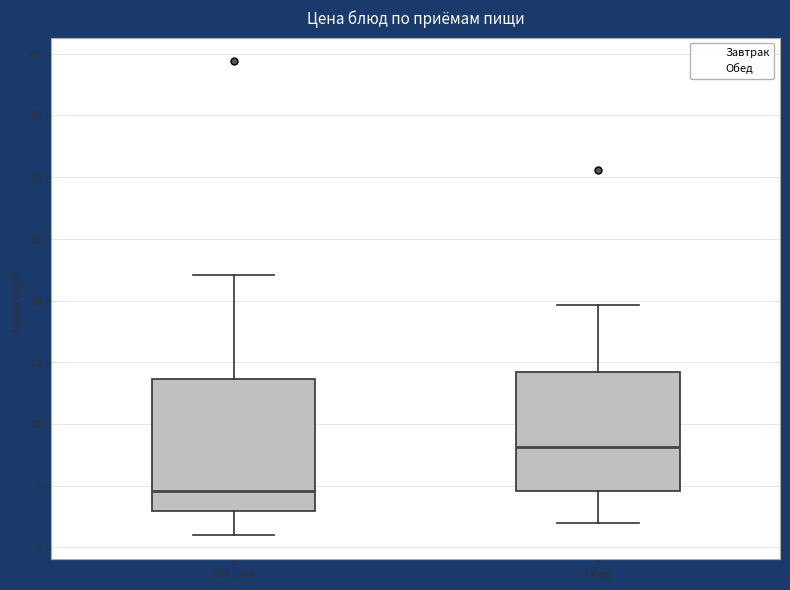

Which box's median line is the highest?

Обед